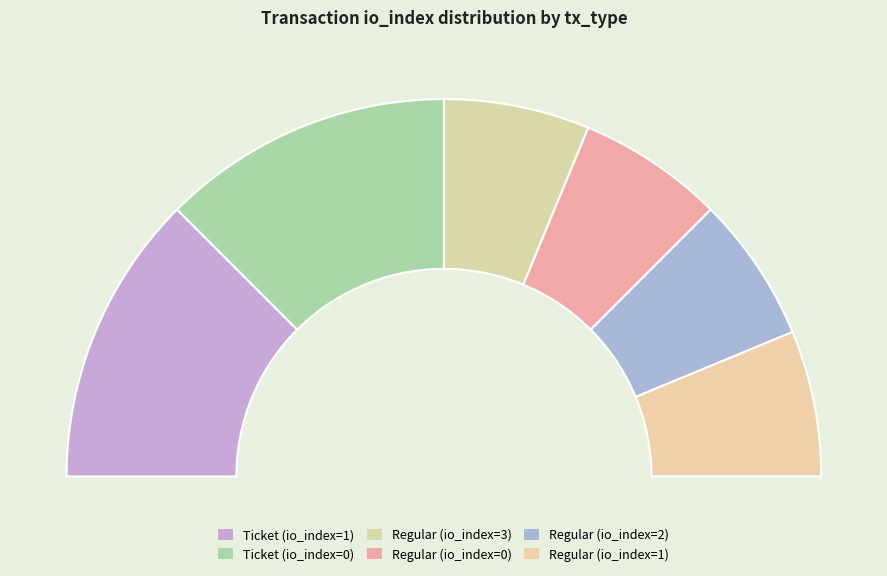

Does any single category account for the majority?

No